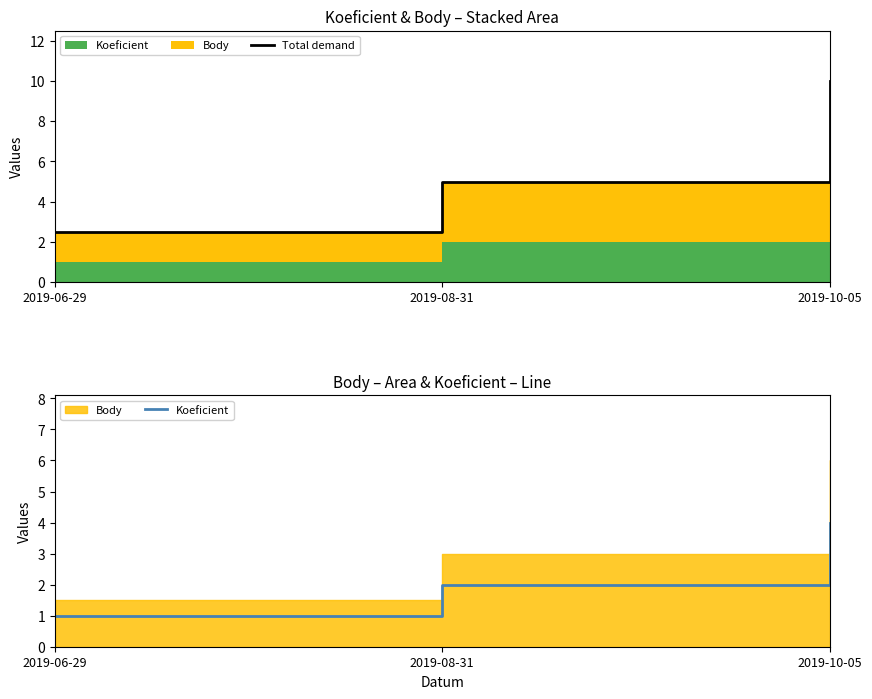

At 2019-08-31, list the series in order from smallest to largest.

Koeficient, Total demand